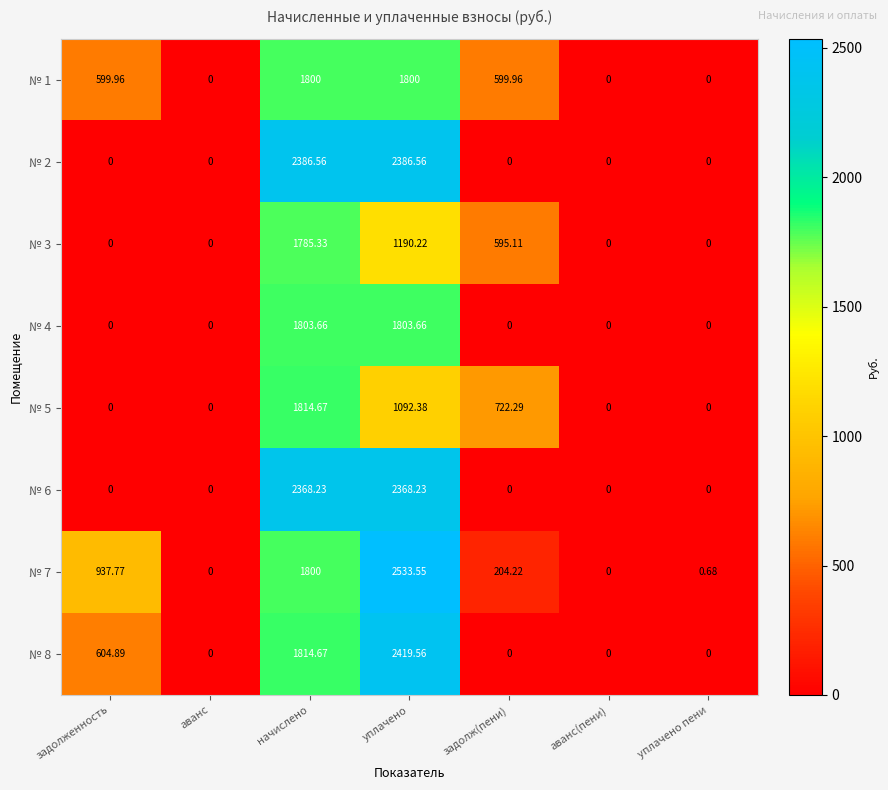

At which label does № 7 first exceed 204?

задолженность